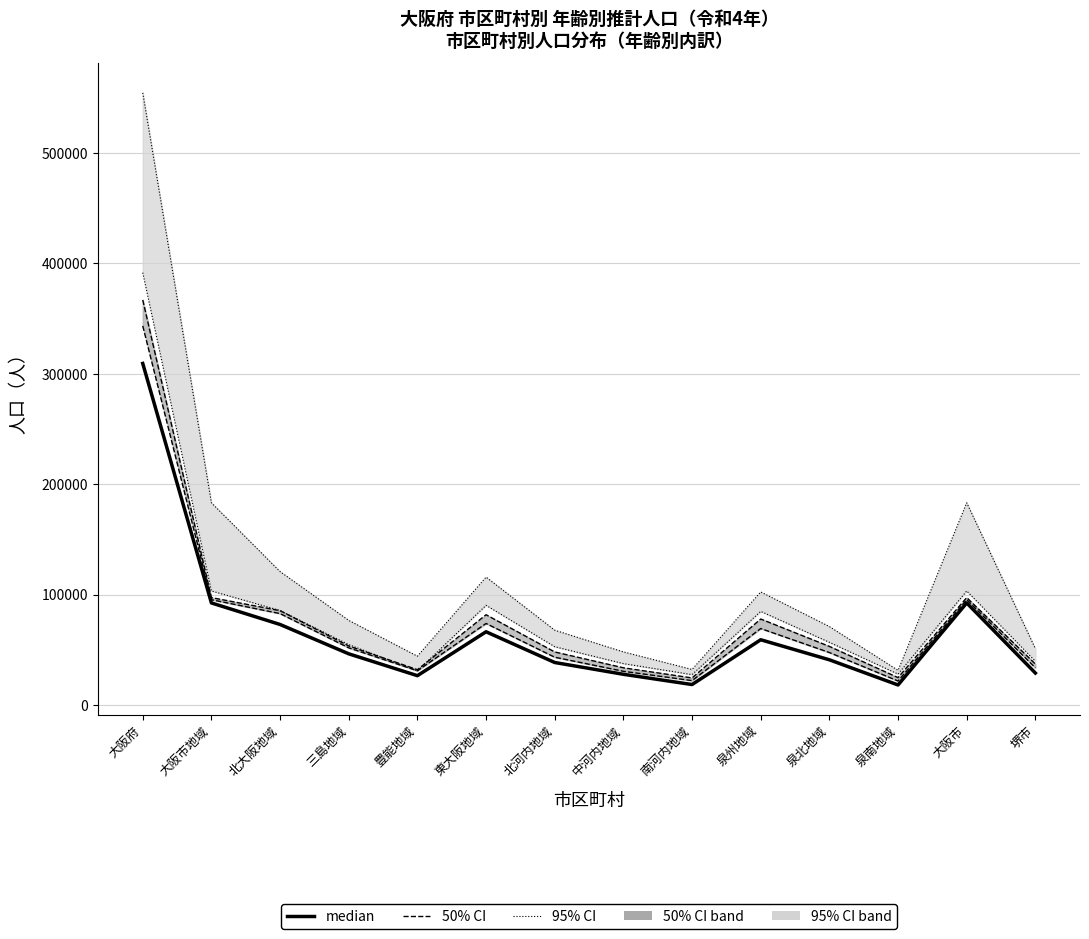

What is the change in value from 中河内地域 to 泉北地域?

+13120